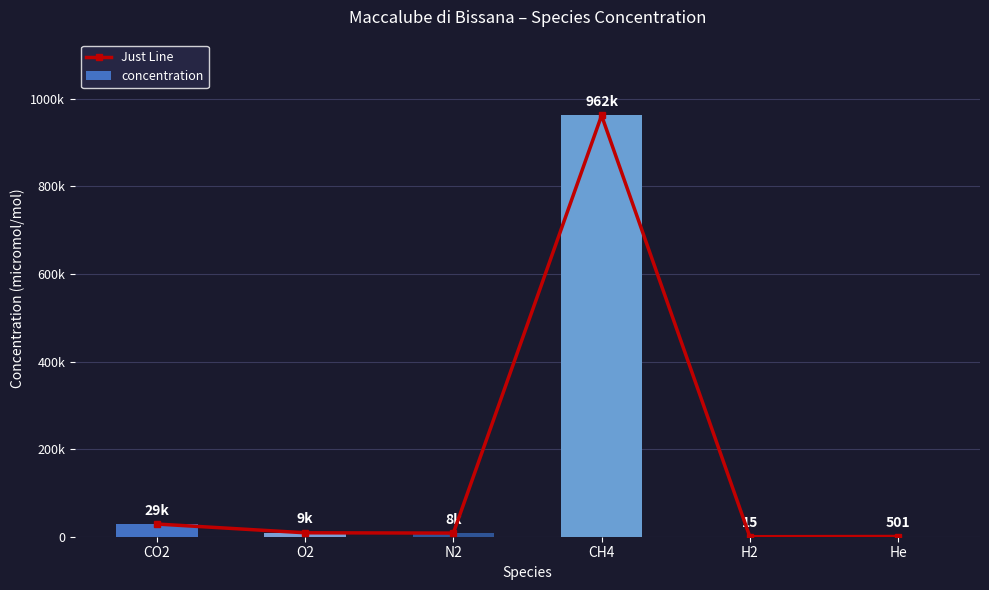

Which category has the lowest value in the Just Line series?

H2